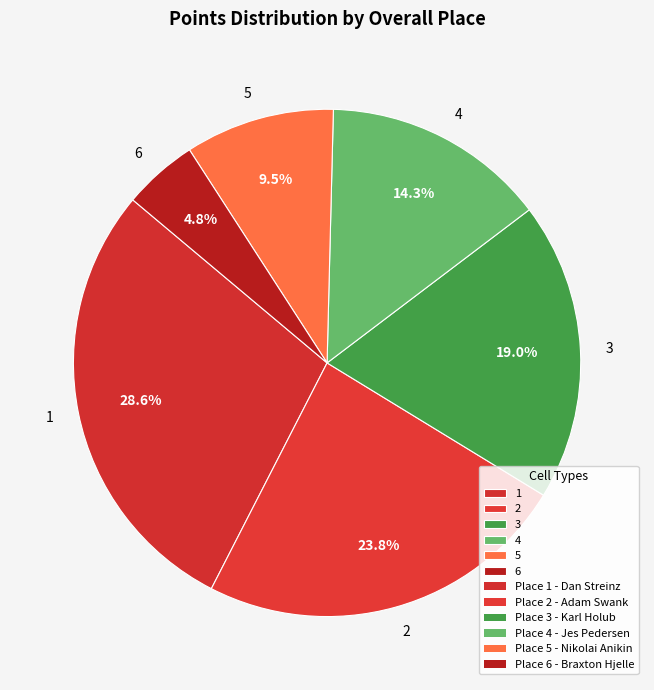

To the nearest percent, what is the average slice percentage?

17%